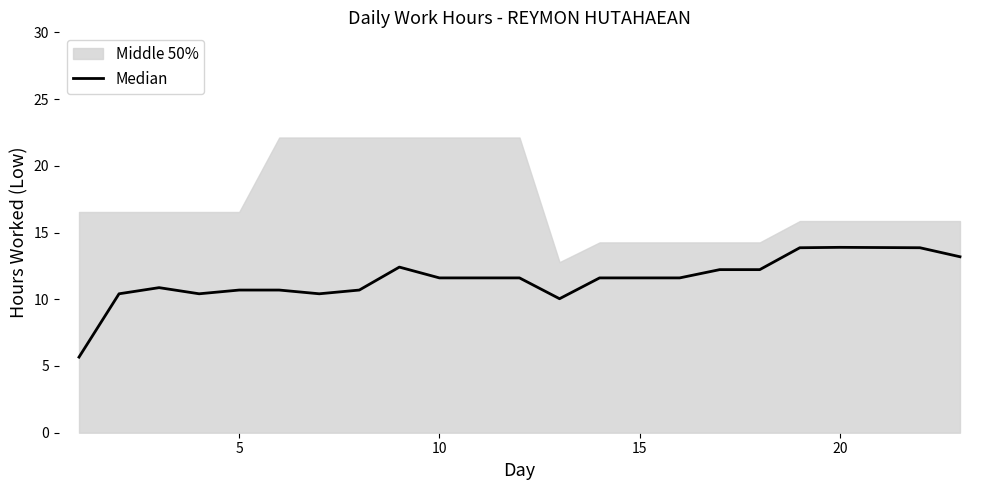

The value at 11 is 16.9. True or false?

False